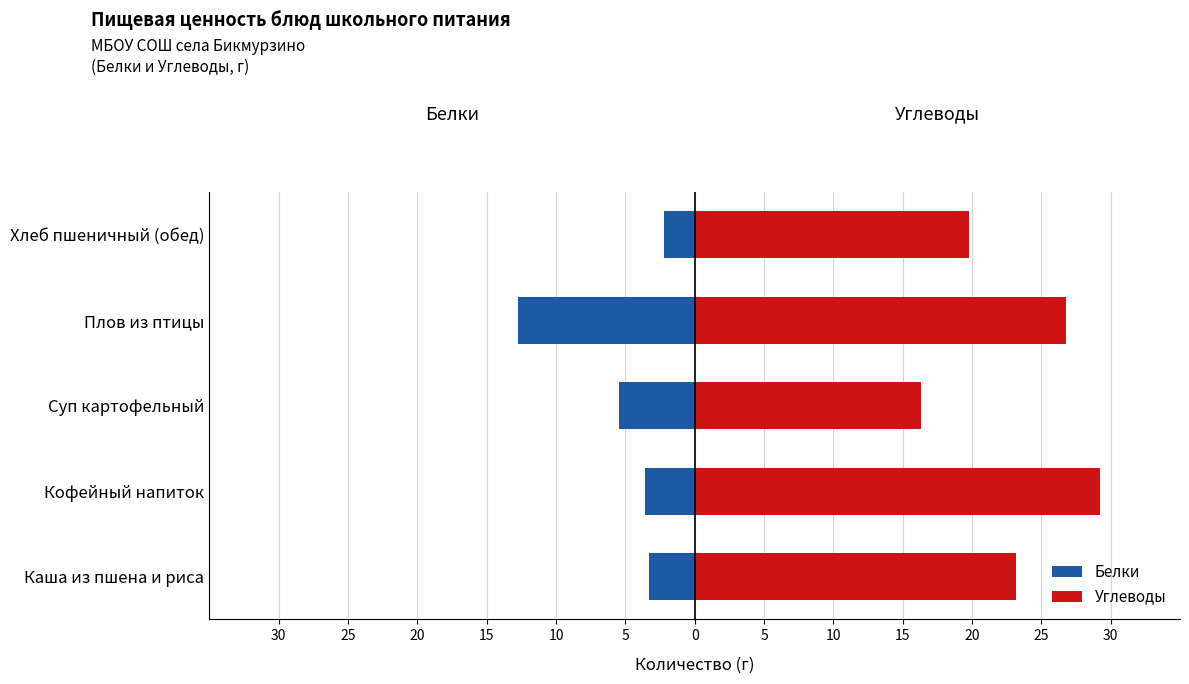

The value of Углеводы at Кофейный напиток is 29.2. True or false?

True